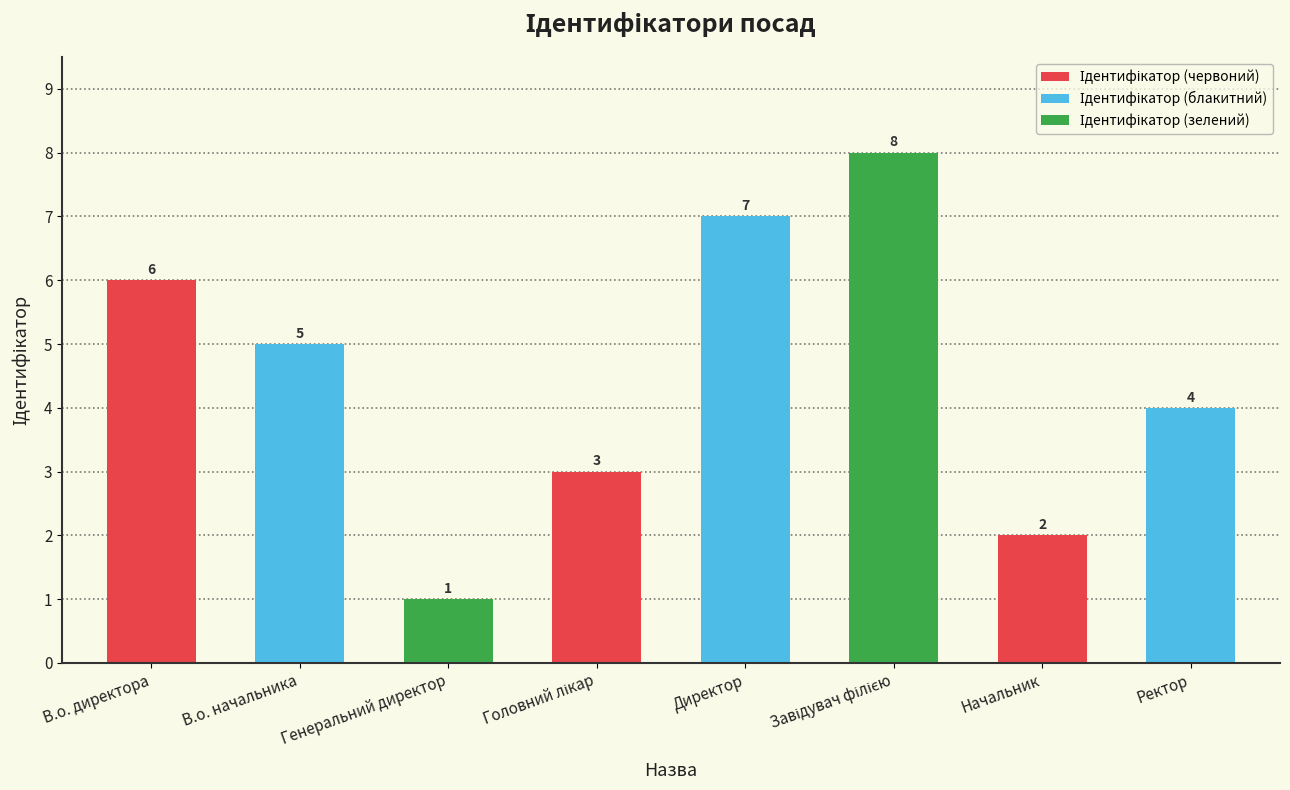

The chart shows a value of 4 at Директор. True or false?

False